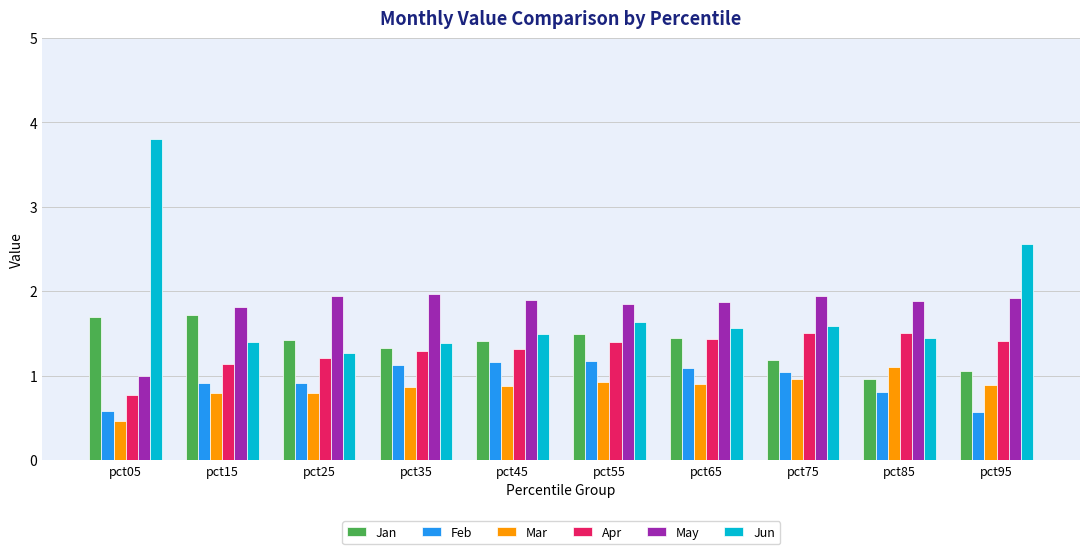

Which series has the widest spread of values?

Jun